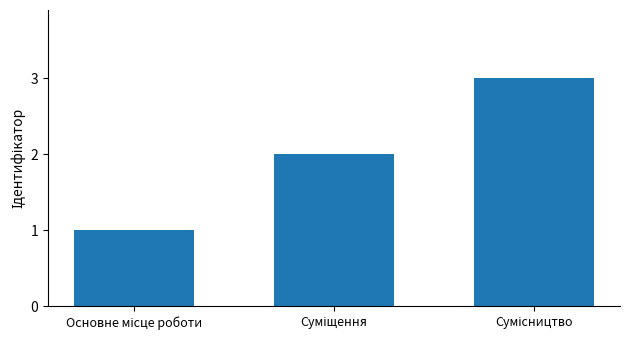

Count the values in the range 1 to 3.

3